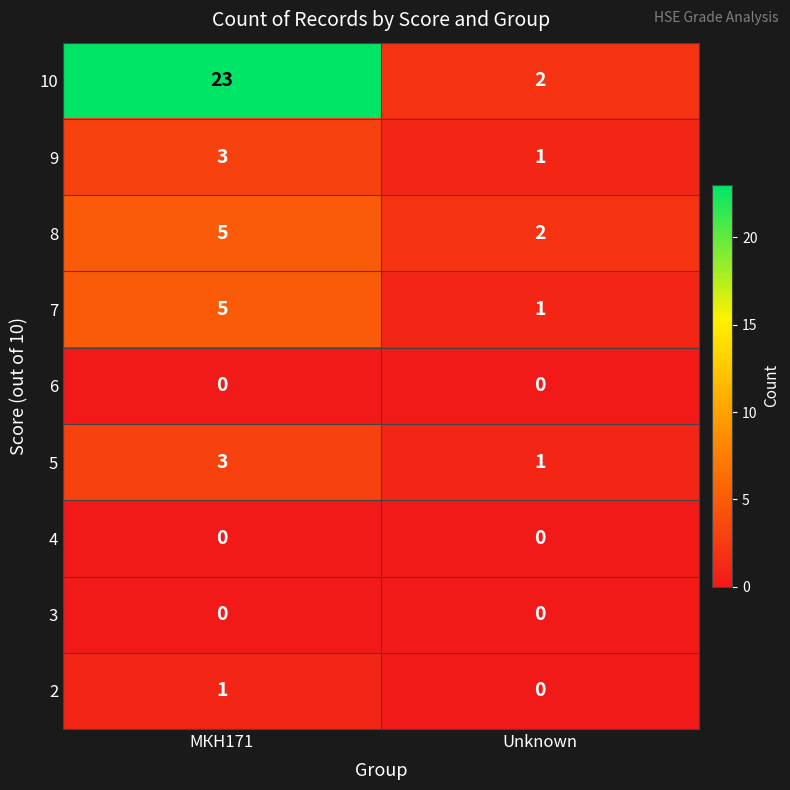

At which category is the sum across all series the highest?

МКН171